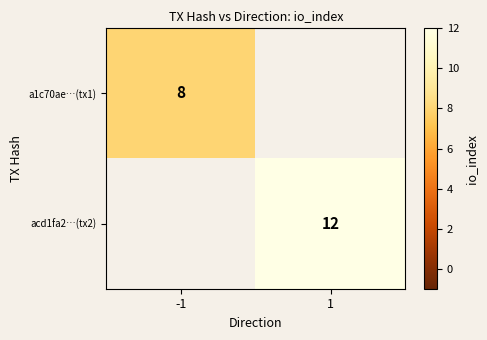

The acd1fa2…(tx2) series shows 12 at 1. True or false?

True